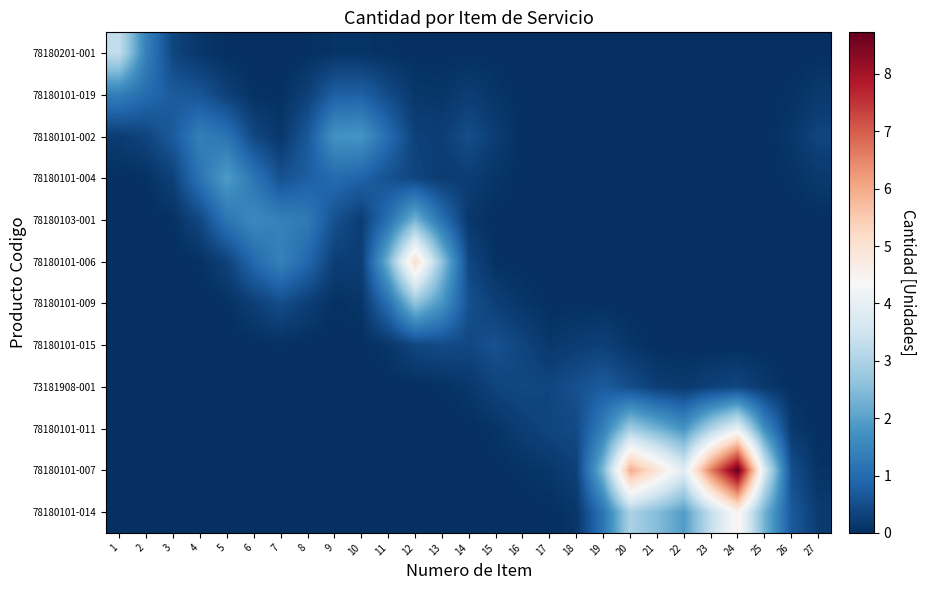

Reading left to right, list all the values displayed in this chart.

78180201-001: 1=3.3	2=1.4	3=0.4	4=0.1	5=0.0	6=0.0	7=0.0	8=0.0	9=0.1	10=0.1	11=0.0	12=0.0	13=0.0	14=0.0	15=0.0	16=0.0	17=0.0	18=0.0	19=0.0	20=0.0	21=0.0	22=0.0	23=0.0	24=0.0	25=0.0	26=0.0	27=0.0
78180101-019: 1=1.4	2=1.0	3=0.7	4=0.6	5=0.3	6=0.1	7=0.0	8=0.3	9=0.8	10=0.8	11=0.5	12=0.1	13=0.1	14=0.2	15=0.1	16=0.0	17=0.0	18=0.0	19=0.0	20=0.0	21=0.0	22=0.0	23=0.0	24=0.0	25=0.0	26=0.1	27=0.2
78180101-002: 1=0.2	2=0.4	3=0.7	4=1.4	5=1.2	6=0.4	7=0.1	8=0.7	9=1.7	10=1.8	11=1.0	12=0.3	13=0.3	14=0.5	15=0.2	16=0.0	17=0.0	18=0.0	19=0.0	20=0.0	21=0.0	22=0.0	23=0.0	24=0.0	25=0.0	26=0.1	27=0.4
78180101-004: 1=0.0	2=0.0	3=0.3	4=1.2	5=1.9	6=1.2	7=0.6	8=0.8	9=1.0	10=0.8	11=0.6	12=0.4	13=0.2	14=0.2	15=0.1	16=0.0	17=0.0	18=0.0	19=0.0	20=0.0	21=0.0	22=0.0	23=0.0	24=0.0	25=0.0	26=0.1	27=0.2
78180103-001: 1=0.0	2=0.0	3=0.1	4=0.4	5=1.2	6=1.6	7=1.4	8=1.3	9=0.6	10=0.2	11=1.1	12=2.3	13=1.1	14=0.1	15=0.0	16=0.0	17=0.0	18=0.0	19=0.0	20=0.0	21=0.0	22=0.0	23=0.0	24=0.0	25=0.0	26=0.0	27=0.0
78180101-006: 1=0.0	2=0.0	3=0.0	4=0.1	5=0.3	6=1.0	7=1.4	8=0.9	9=0.3	10=0.2	11=2.3	12=5.1	13=2.6	14=0.4	15=0.0	16=0.0	17=0.0	18=0.0	19=0.0	20=0.0	21=0.0	22=0.0	23=0.0	24=0.0	25=0.0	26=0.0	27=0.0
78180101-009: 1=0.0	2=0.0	3=0.0	4=0.0	5=0.0	6=0.3	7=0.5	8=0.3	9=0.0	10=0.1	11=1.1	12=2.6	13=1.8	14=0.5	15=0.3	16=0.1	17=0.0	18=0.0	19=0.0	20=0.0	21=0.0	22=0.0	23=0.0	24=0.0	25=0.0	26=0.0	27=0.0
78180101-015: 1=0.0	2=0.0	3=0.0	4=0.0	5=0.0	6=0.0	7=0.0	8=0.0	9=0.0	10=0.0	11=0.1	12=0.4	13=0.5	14=0.4	15=0.6	16=0.4	17=0.1	18=0.2	19=0.3	20=0.1	21=0.0	22=0.0	23=0.0	24=0.0	25=0.0	26=0.0	27=0.0
73181908-001: 1=0.0	2=0.0	3=0.0	4=0.0	5=0.0	6=0.0	7=0.0	8=0.0	9=0.0	10=0.0	11=0.0	12=0.0	13=0.0	14=0.1	15=0.3	16=0.4	17=0.4	18=0.5	19=0.7	20=0.5	21=0.2	22=0.2	23=0.3	24=0.4	25=0.2	26=0.0	27=0.0
78180101-011: 1=0.0	2=0.0	3=0.0	4=0.0	5=0.0	6=0.0	7=0.0	8=0.0	9=0.0	10=0.0	11=0.0	12=0.0	13=0.0	14=0.0	15=0.1	16=0.2	17=0.4	18=0.4	19=1.4	20=2.8	21=2.3	22=1.8	23=3.0	24=4.0	25=1.6	26=0.2	27=0.0
78180101-007: 1=0.0	2=0.0	3=0.0	4=0.0	5=0.0	6=0.0	7=0.0	8=0.0	9=0.0	10=0.0	11=0.0	12=0.0	13=0.0	14=0.0	15=0.0	16=0.1	17=0.1	18=0.3	19=2.4	20=6.0	21=5.0	22=3.8	23=6.6	24=8.7	25=3.7	26=0.5	27=0.1
78180101-014: 1=0.0	2=0.0	3=0.0	4=0.0	5=0.0	6=0.0	7=0.0	8=0.0	9=0.0	10=0.0	11=0.0	12=0.0	13=0.0	14=0.0	15=0.0	16=0.0	17=0.0	18=0.1	19=1.2	20=3.0	21=2.5	22=1.9	23=3.3	24=4.5	25=2.3	26=0.7	27=0.2